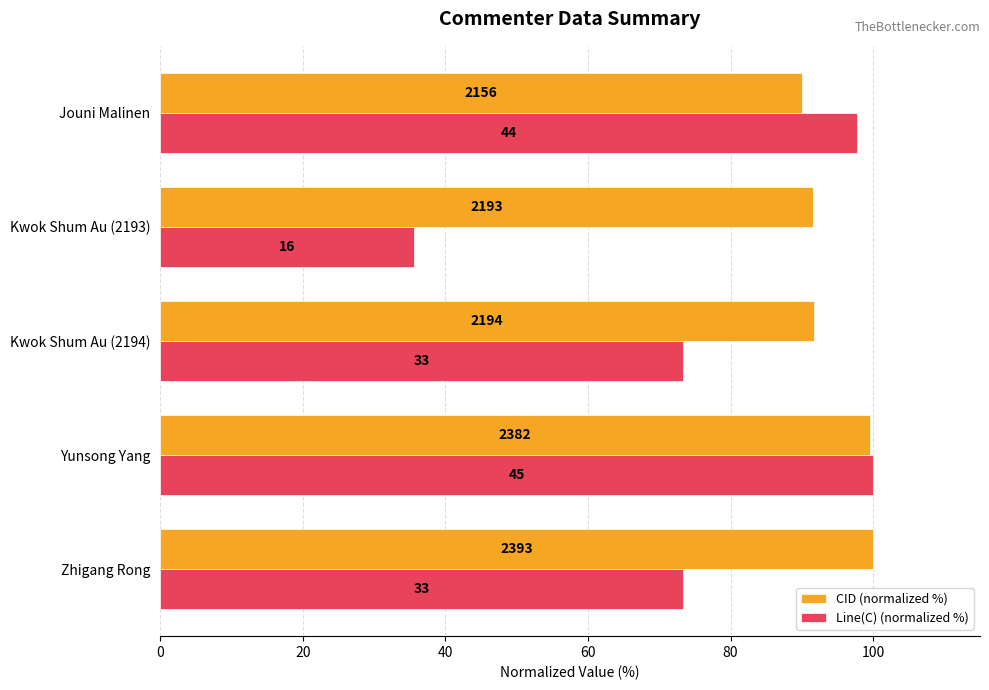

What are all the series names shown in the legend?

CID (normalized %), Line(C) (normalized %)